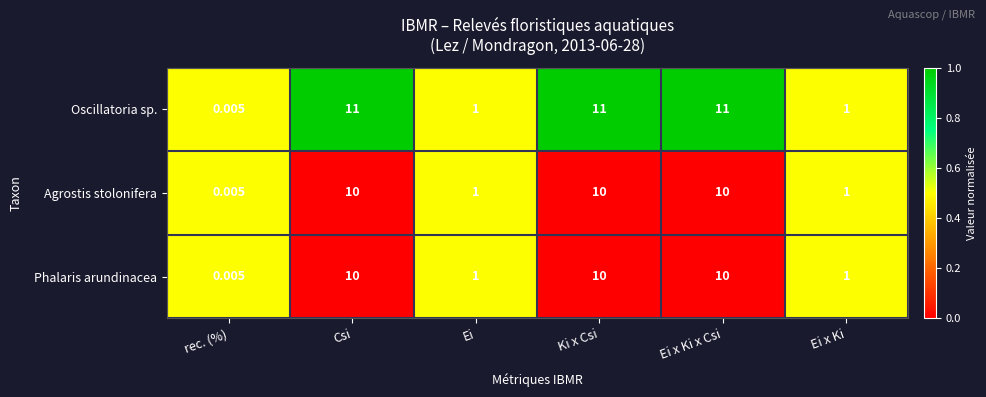

Which series has the widest spread of values?

Oscillatoria sp.